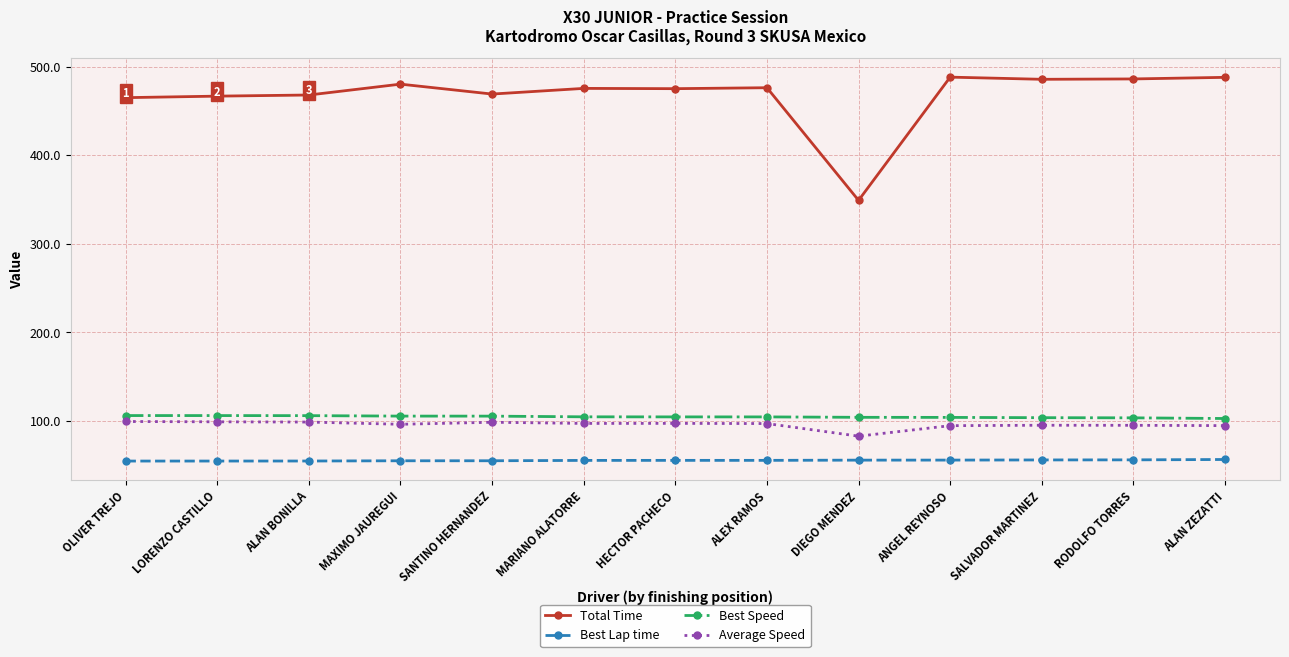

What is the lowest value of the Total Time series?

348.9